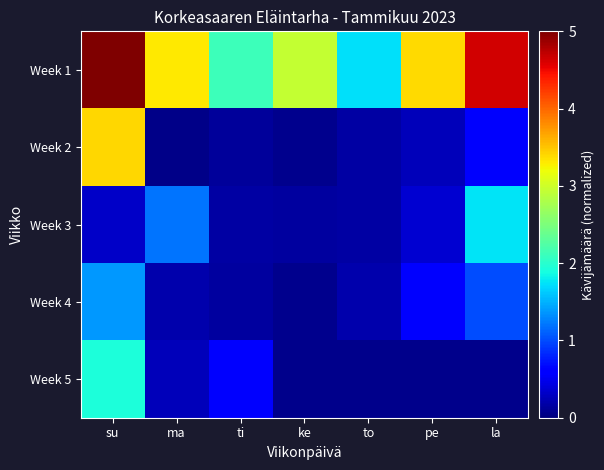

Which series has the largest total across all categories?

Week 1